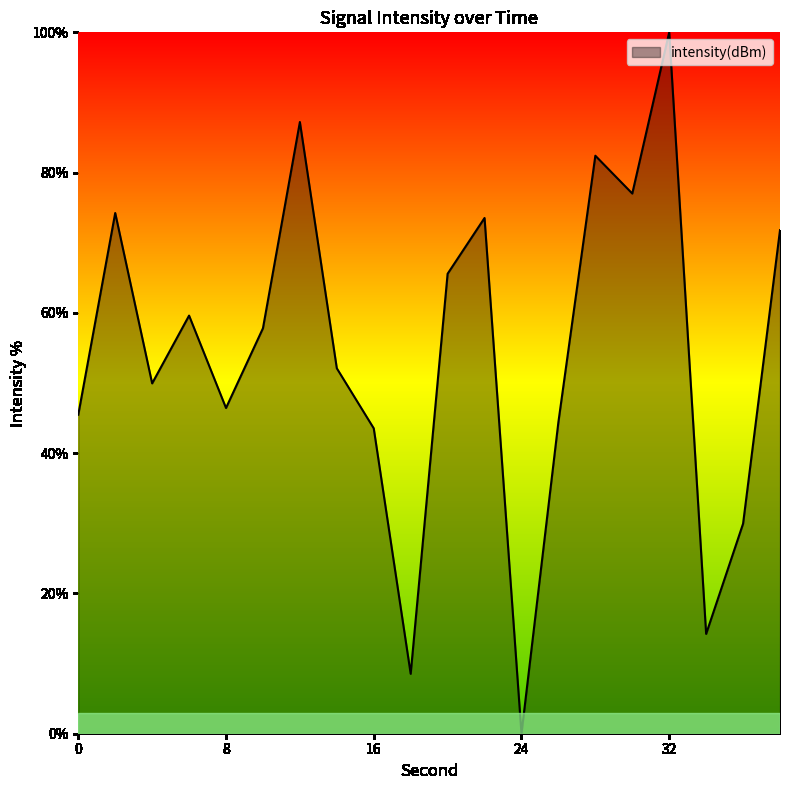

What is the difference between the maximum and minimum values?

100.0